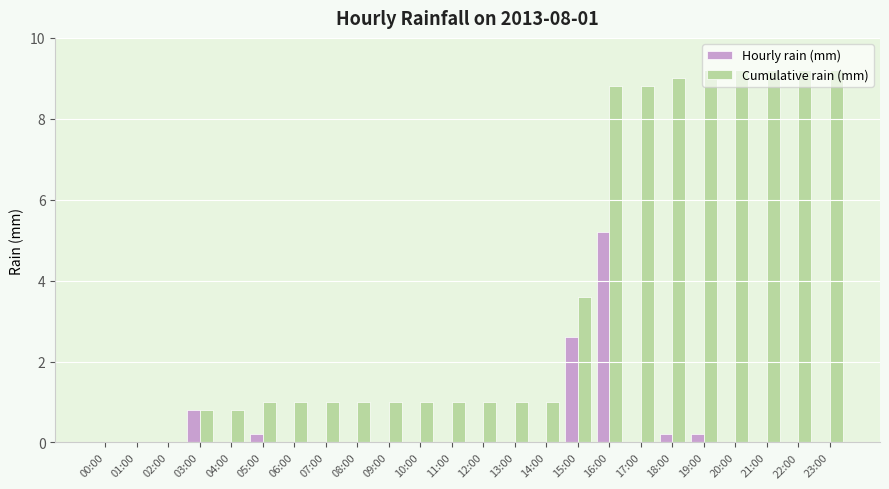

Is it true that Cumulative rain (mm) equals 15.2 at 17:00?

False